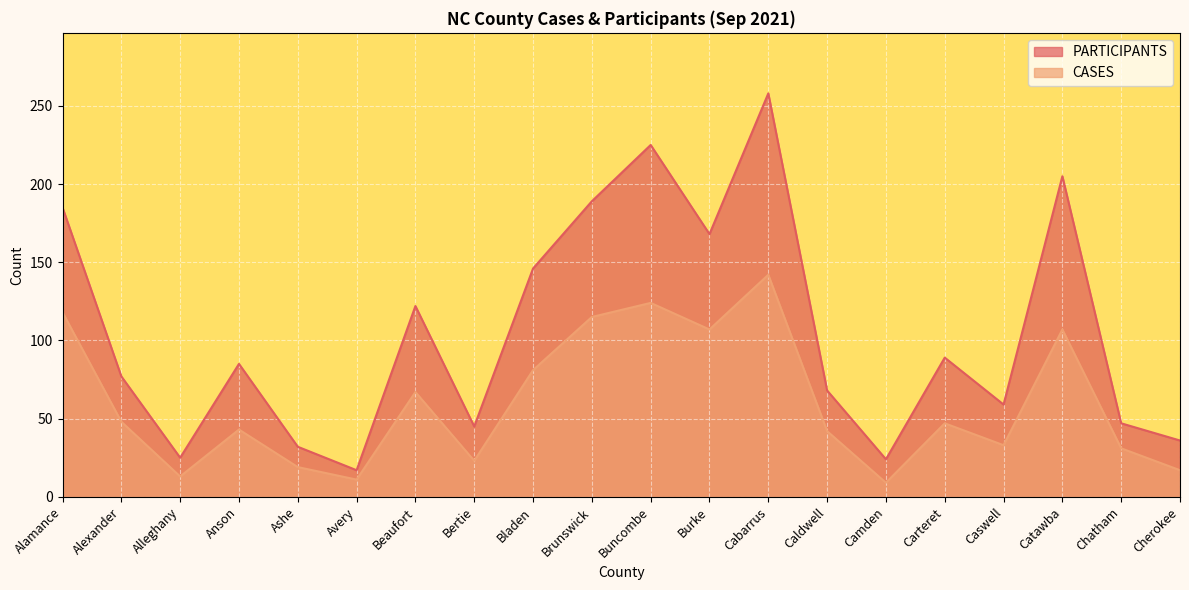

True or false: PARTICIPANTS has a value of 36 at Cherokee.

True